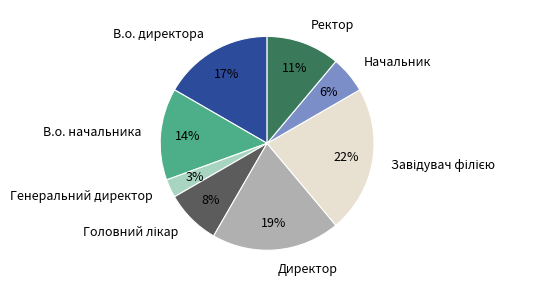

Is there any slice that represents more than half of the pie?

No